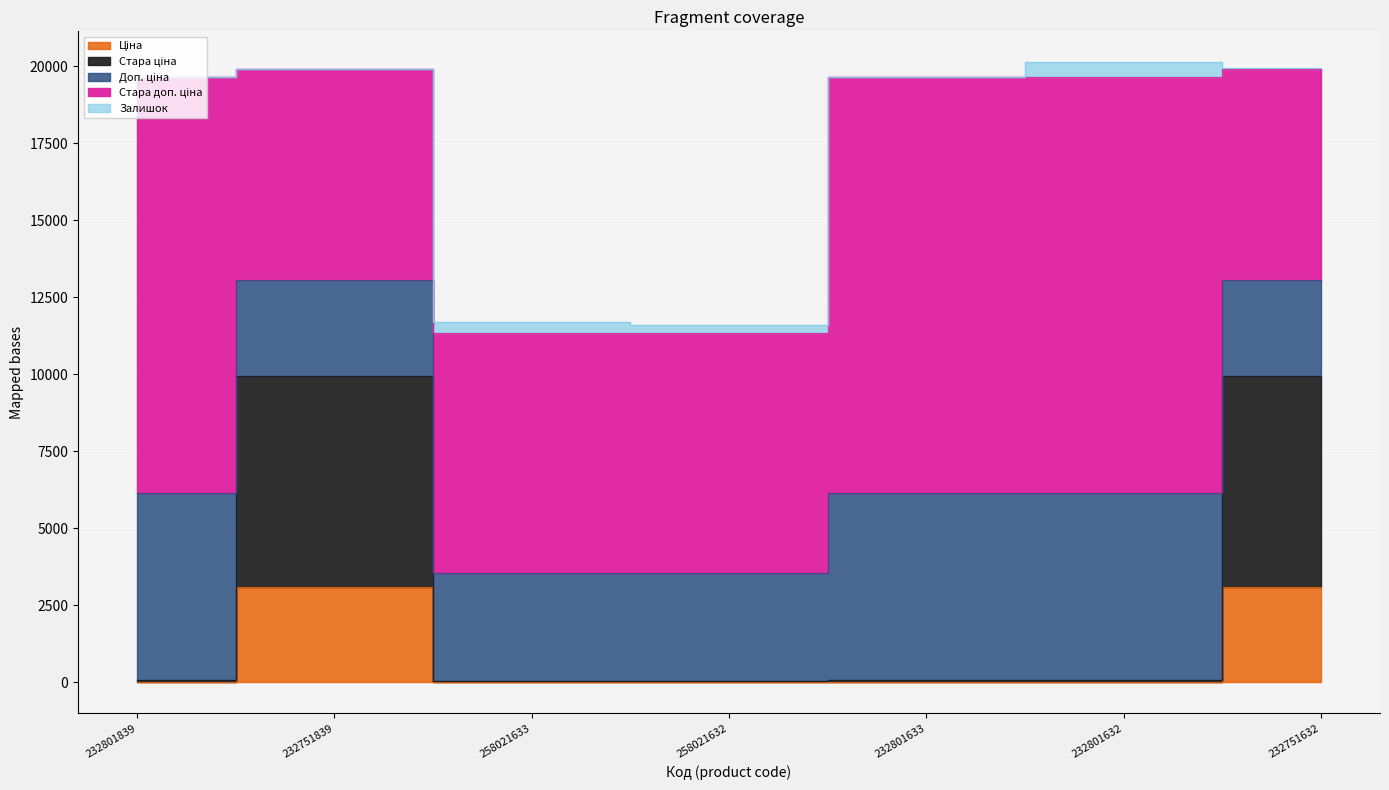

The Ціна series shows 1086.7 at 232751632. True or false?

False